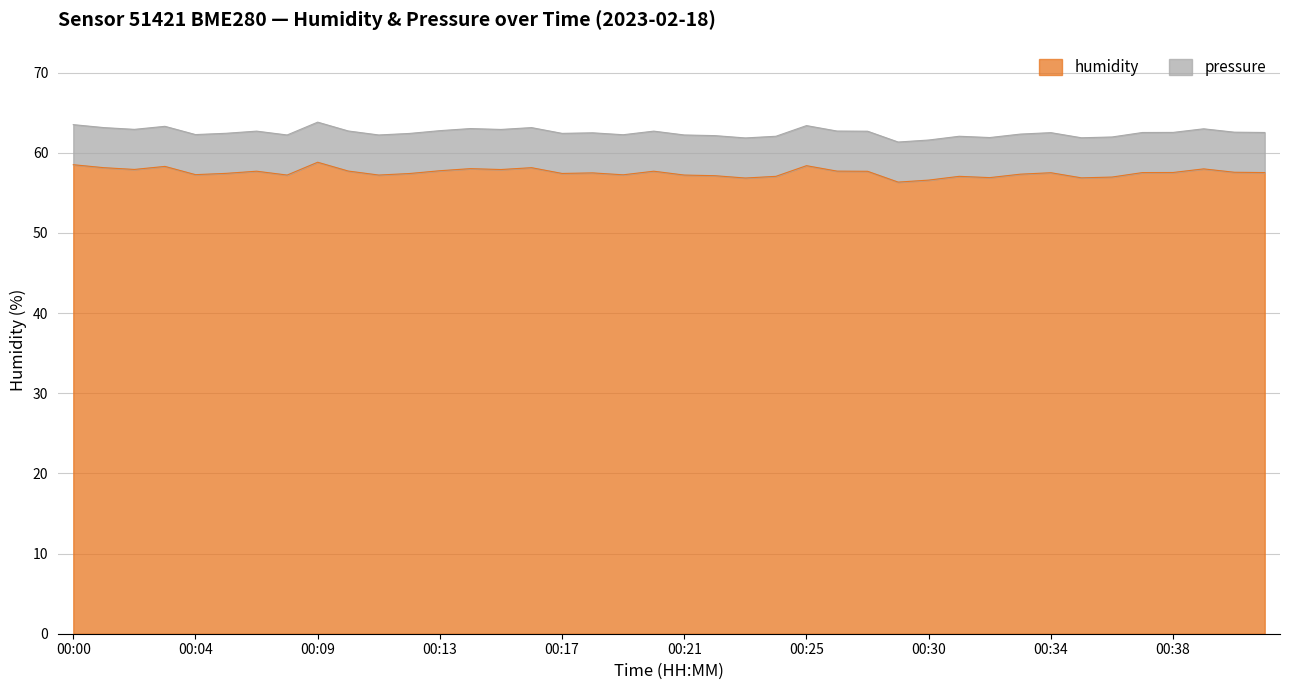

Reading left to right, what are all the values shown in this chart?

00:00=58.5	00:01=58.1	00:02=57.9	00:03=58.3	00:04=57.3	00:05=57.4	00:06=57.7	00:07=57.2	00:09=58.8	00:10=57.7	00:11=57.2	00:12=57.4	00:13=57.8	00:14=58.0	00:15=57.9	00:16=58.1	00:17=57.4	00:18=57.5	00:19=57.2	00:20=57.7	00:21=57.2	00:22=57.1	00:23=56.9	00:24=57.1	00:25=58.4	00:26=57.7	00:27=57.7	00:29=56.3	00:30=56.6	00:31=57.1	00:32=56.9	00:33=57.3	00:34=57.5	00:35=56.9	00:36=57.0	00:37=57.5	00:38=57.5	00:39=58.0	00:40=57.6	00:41=57.5